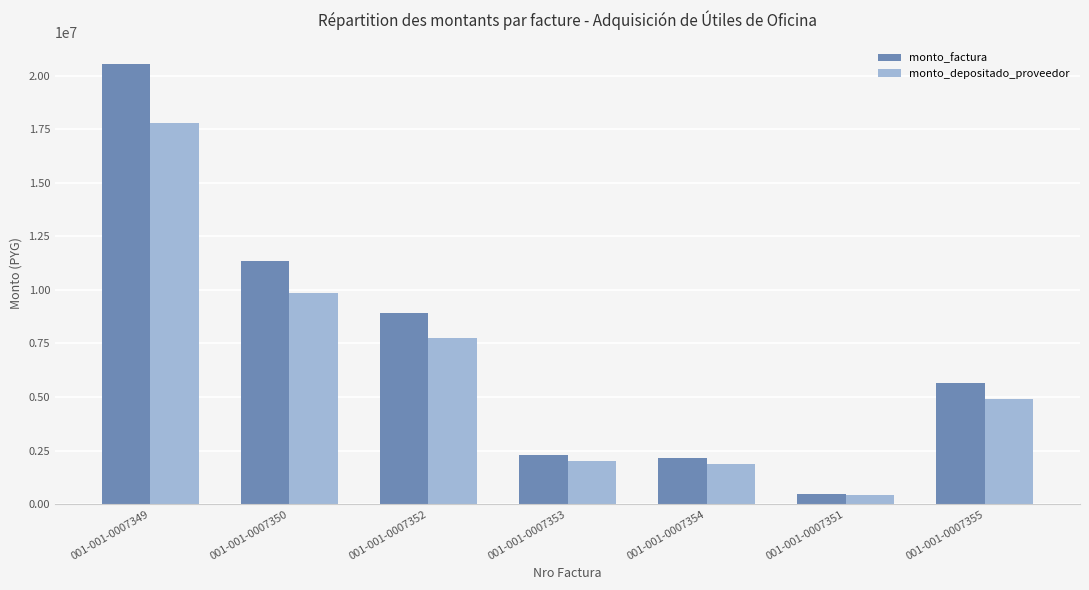

At which category is the sum across all series the highest?

001-001-0007349